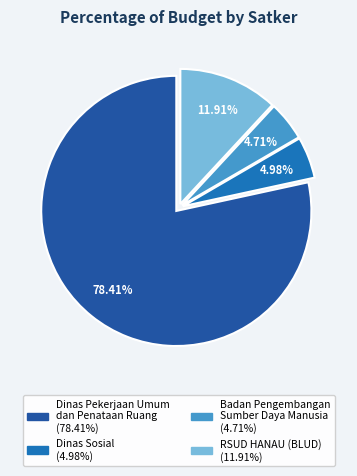

Is there any slice that represents more than half of the pie?

Yes